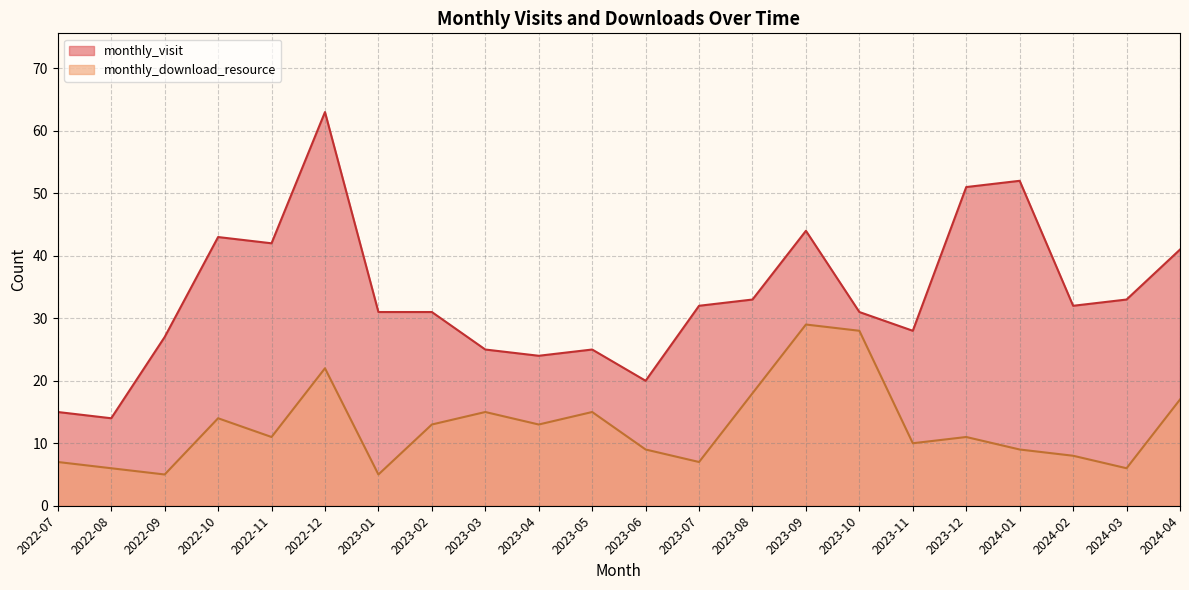

What is the approximate value of monthly_download_resource at 2022-11?

11